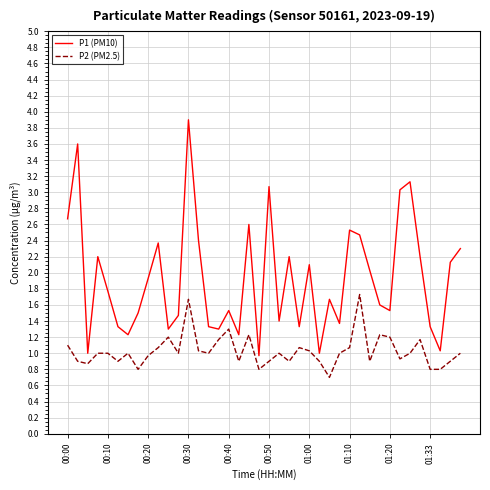

What is the sum of all P2 (PM2.5) values?

41.1